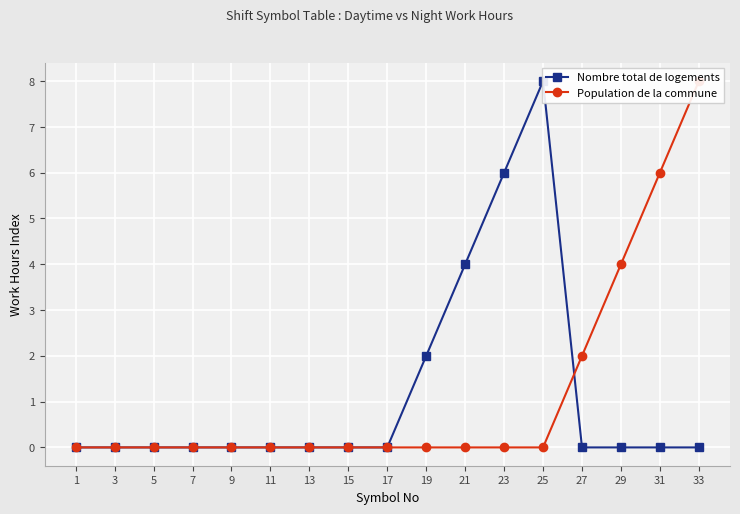

Is it true that Nombre total de logements equals 0 at 27?

True